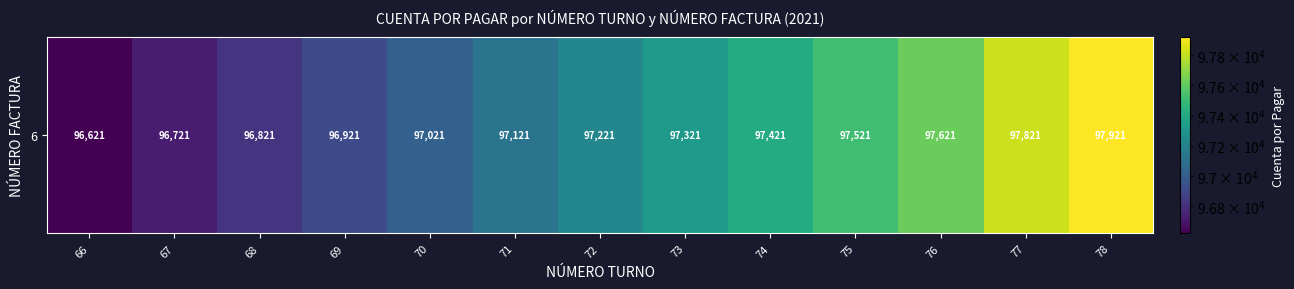

Reading left to right, what are all the values shown in this chart?

66=96621	67=96721	68=96821	69=96921	70=97021	71=97121	72=97221	73=97321	74=97421	75=97521	76=97621	77=97821	78=97921